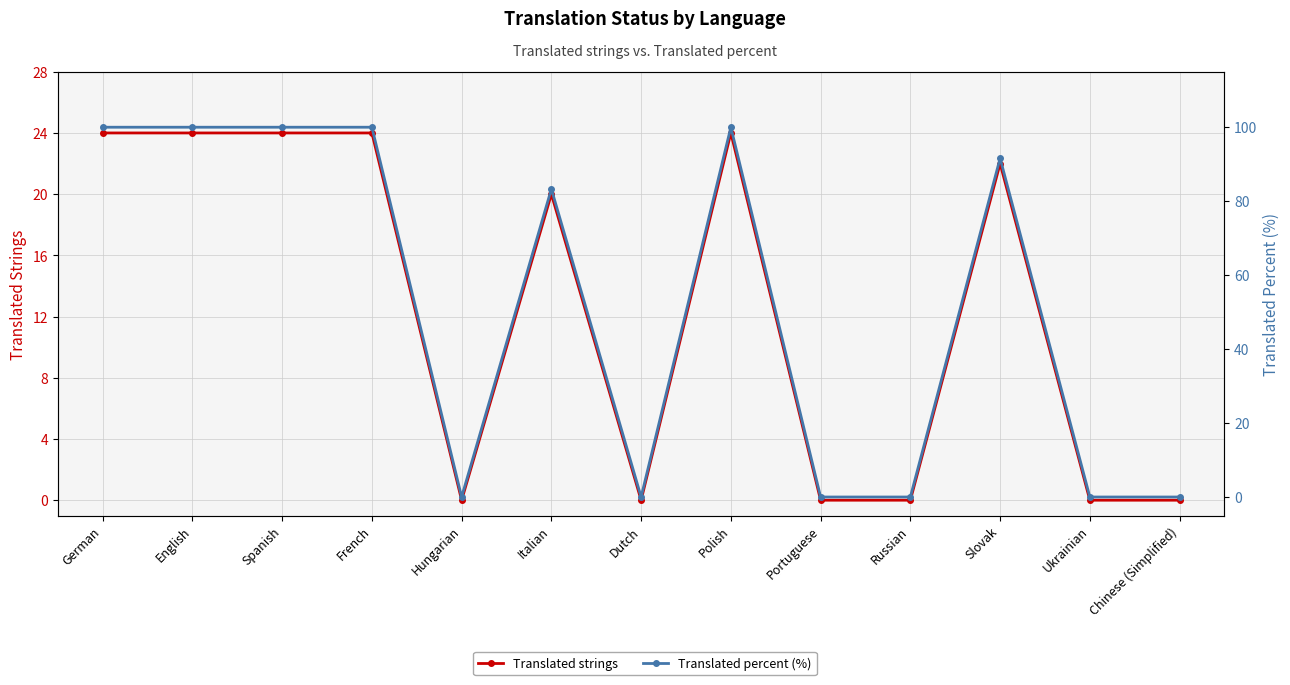

What is the greatest value displayed?

100.0